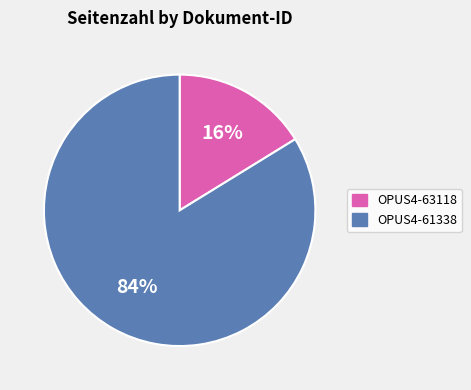

True or false: OPUS4-63118 accounts for 16% of the total.

True